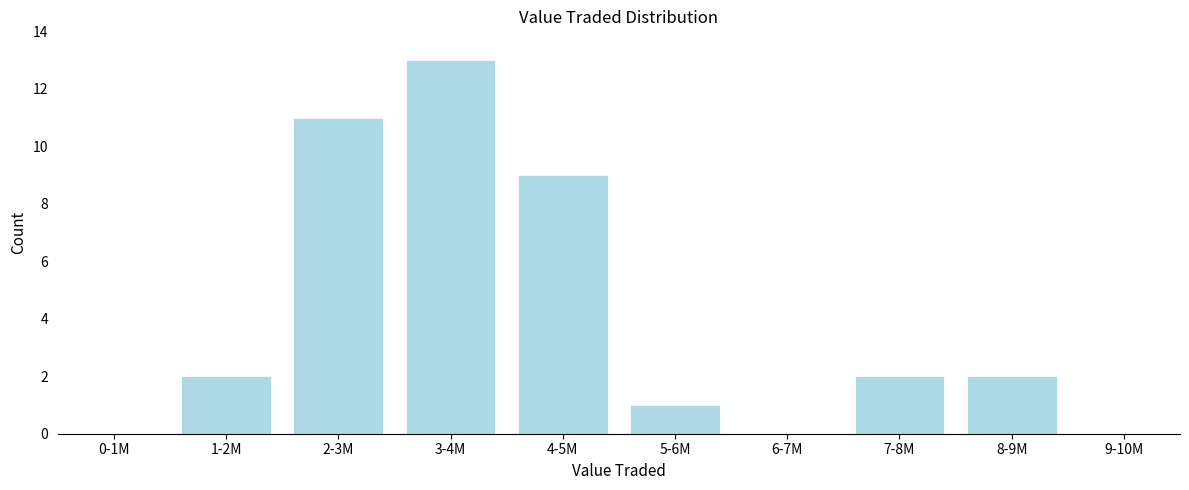

Reading left to right, what are all the values shown in this chart?

0-1M=0	1-2M=2	2-3M=11	3-4M=13	4-5M=9	5-6M=1	6-7M=0	7-8M=2	8-9M=2	9-10M=0